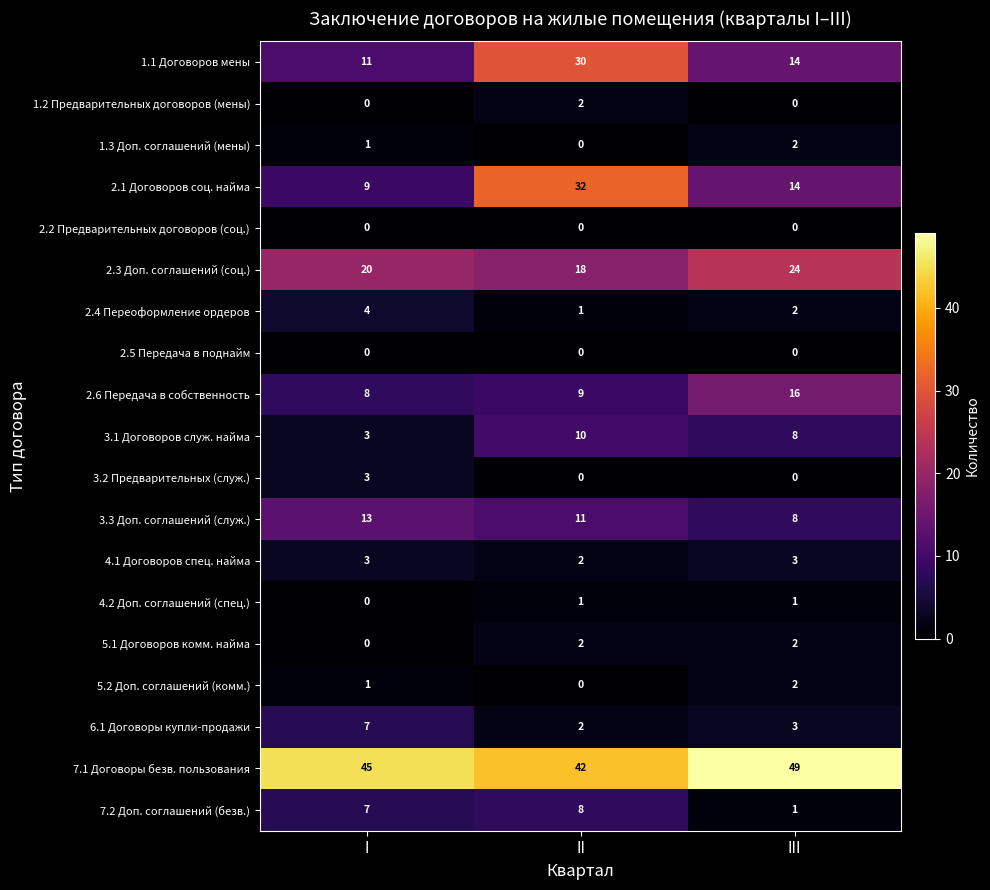

How many distinct data groups are displayed?

19